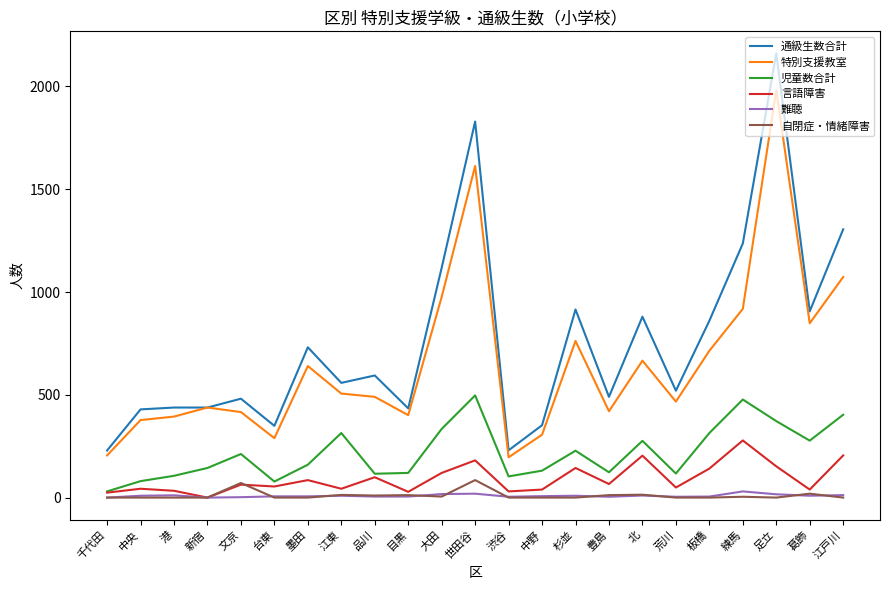

At which category is the sum across all series the highest?

足立